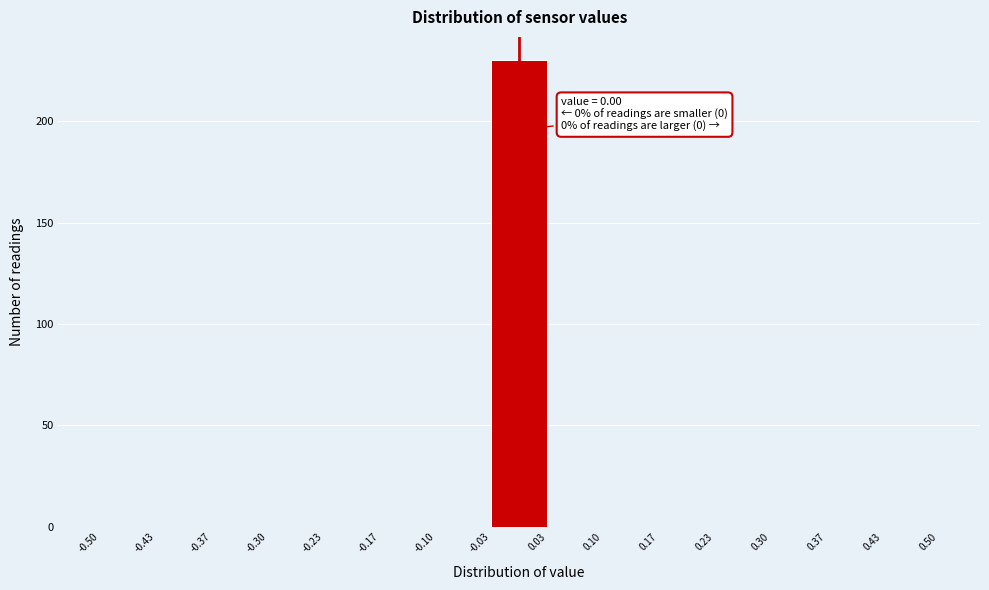

Which range on the x-axis has the tallest bar?

-0.03 to 0.03